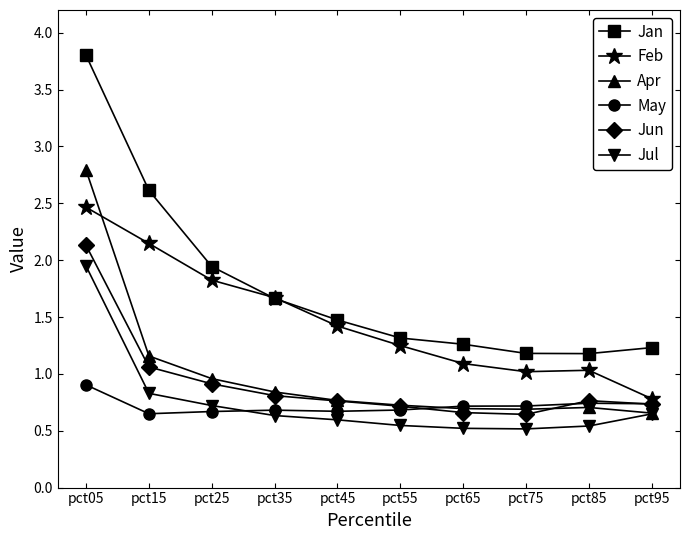

What is the total value across all series at pct95?

4.8